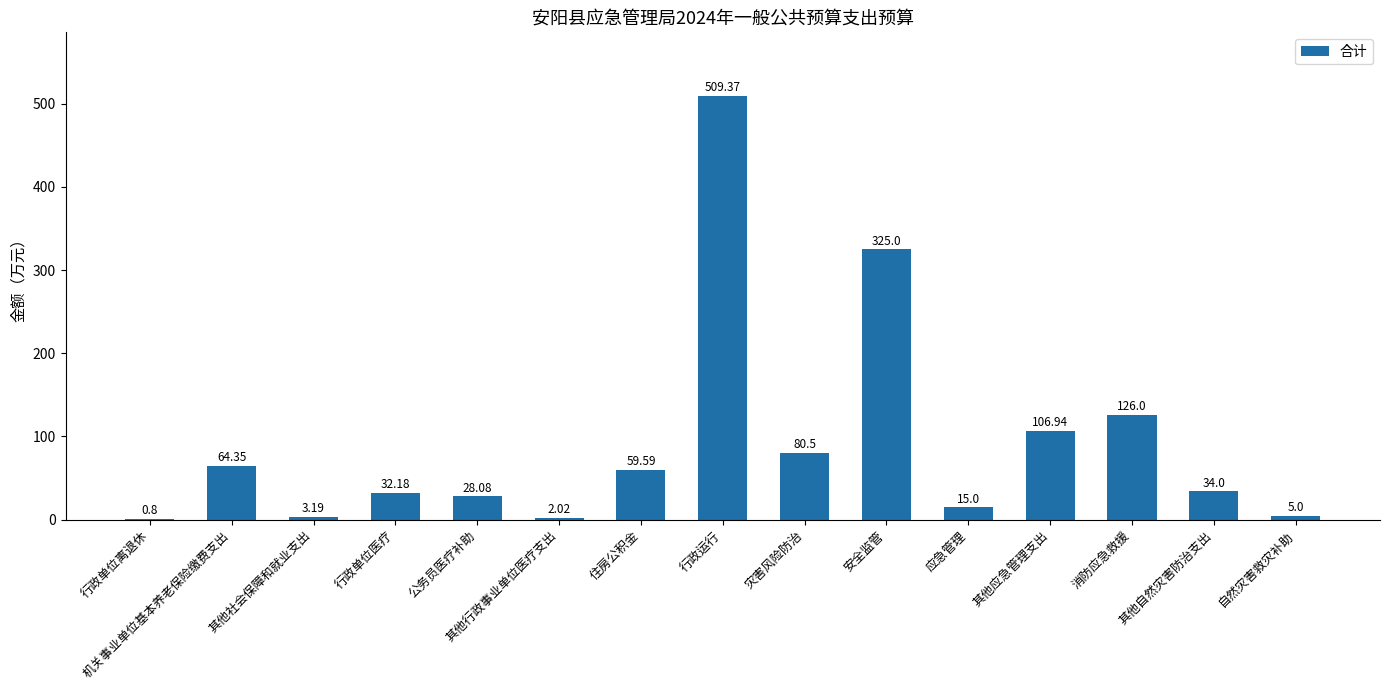

What is the greatest value displayed?

509.4